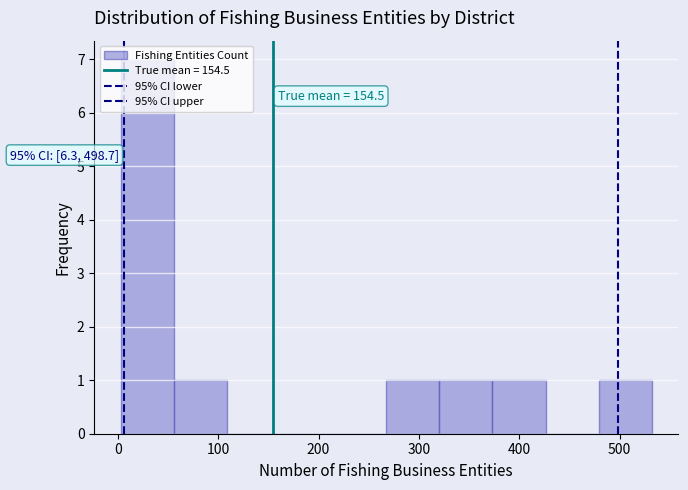

Which range on the x-axis has the tallest bar?

0 to 60